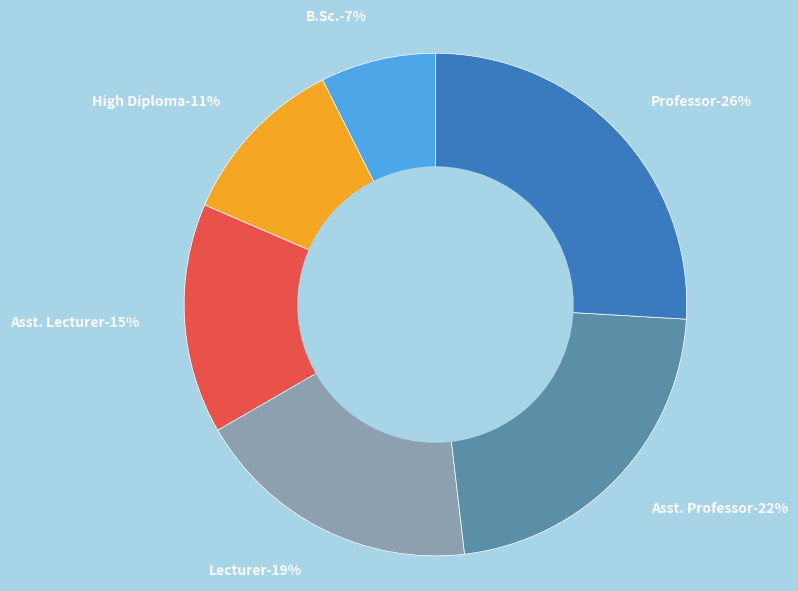

Count the number of slices in the pie.

6